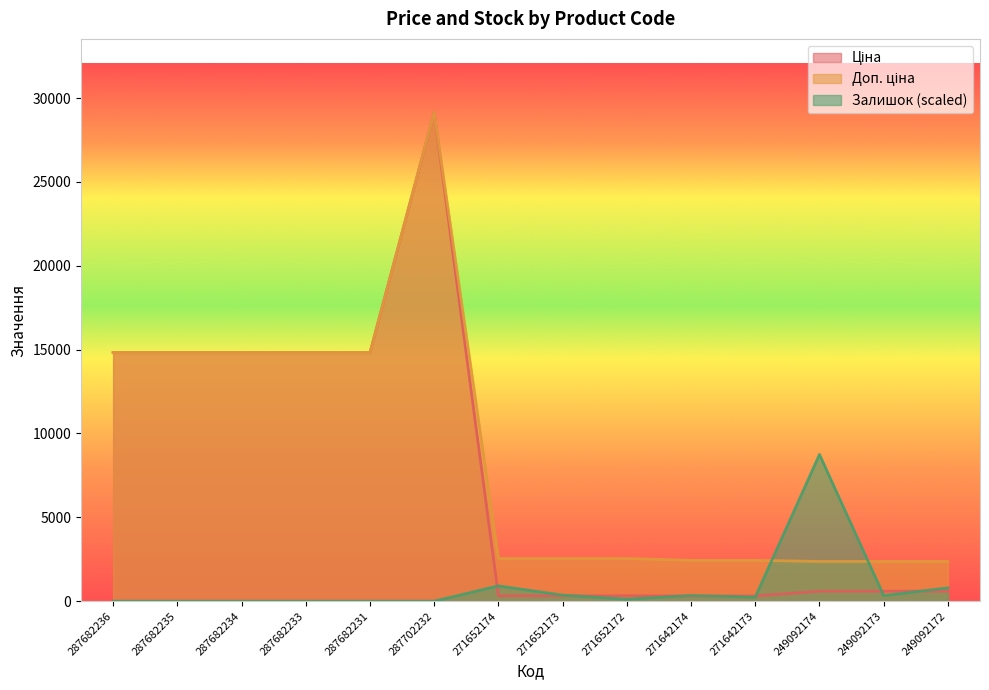

How many values in the Доп. ціна series are below 2546?

5